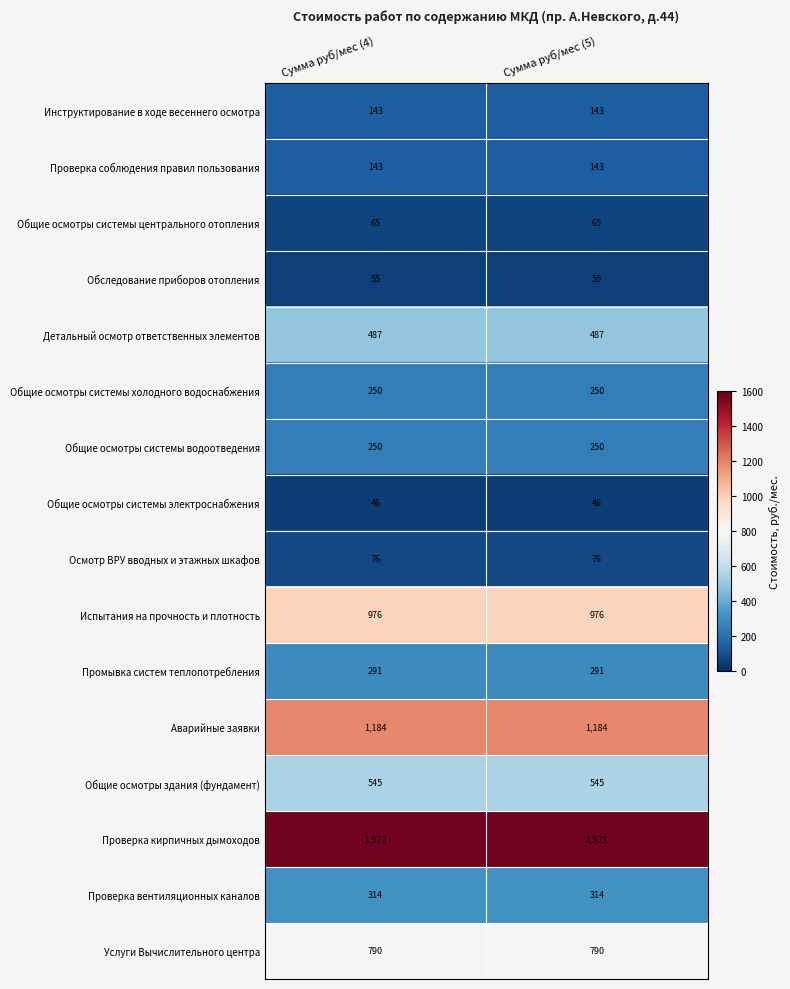

Is it true that Общие осмотры системы холодного водоснабжения equals 357 at Сумма руб/мес (5)?

False